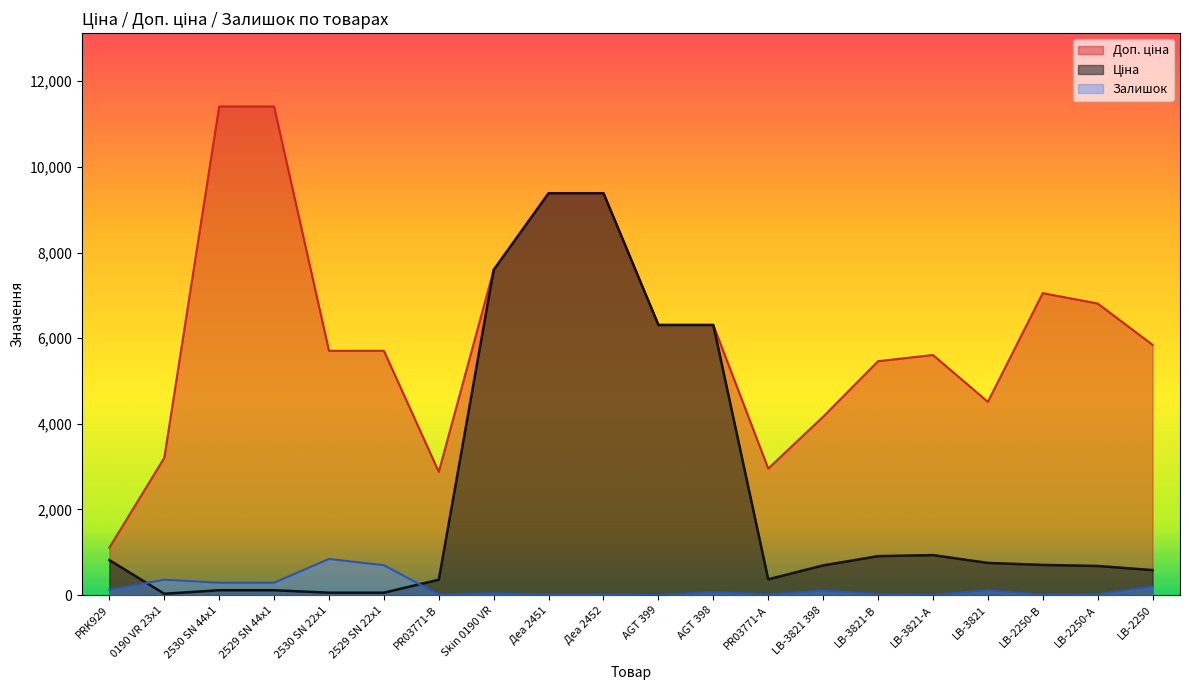

What is the label of the 13th point from the right?

Skin 0190 VR